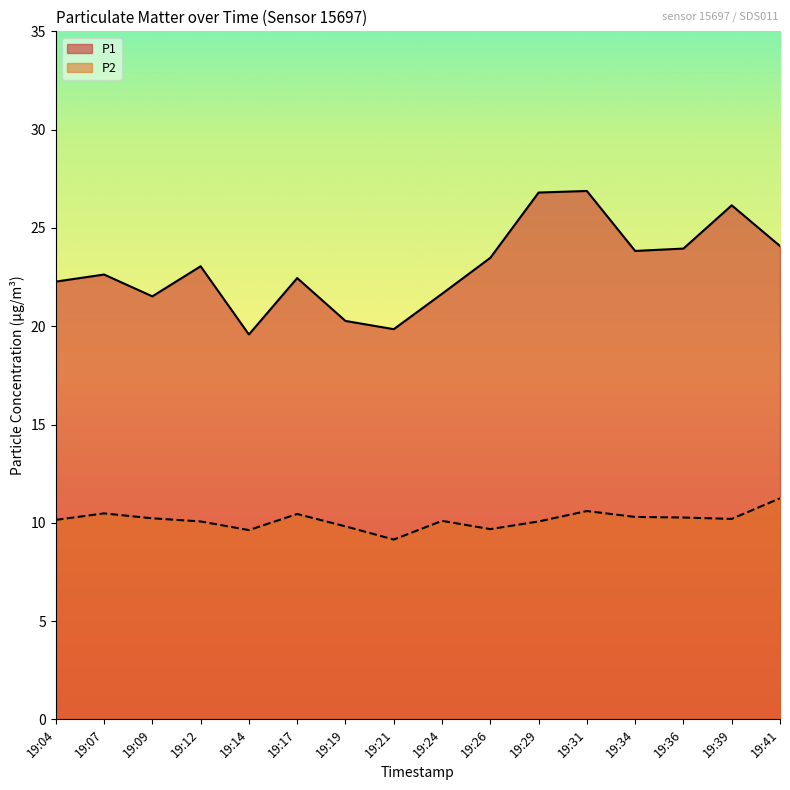

What is the value of the P2 point at the 2nd from the left?

10.5